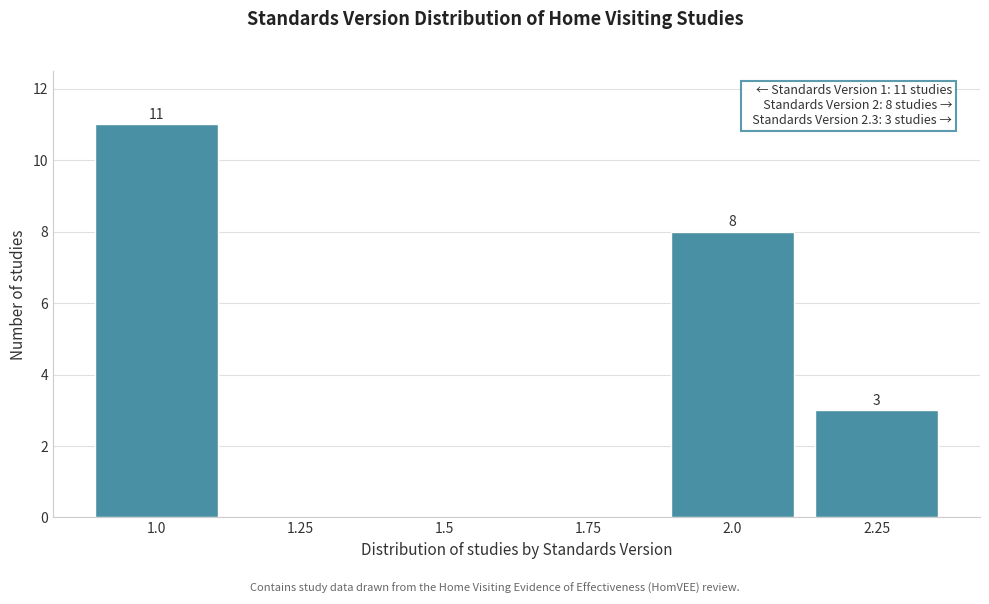

Reading left to right, list all the values displayed in this chart.

1.0=11	1.25=0	1.5=0	1.75=0	2.0=8	2.25=3